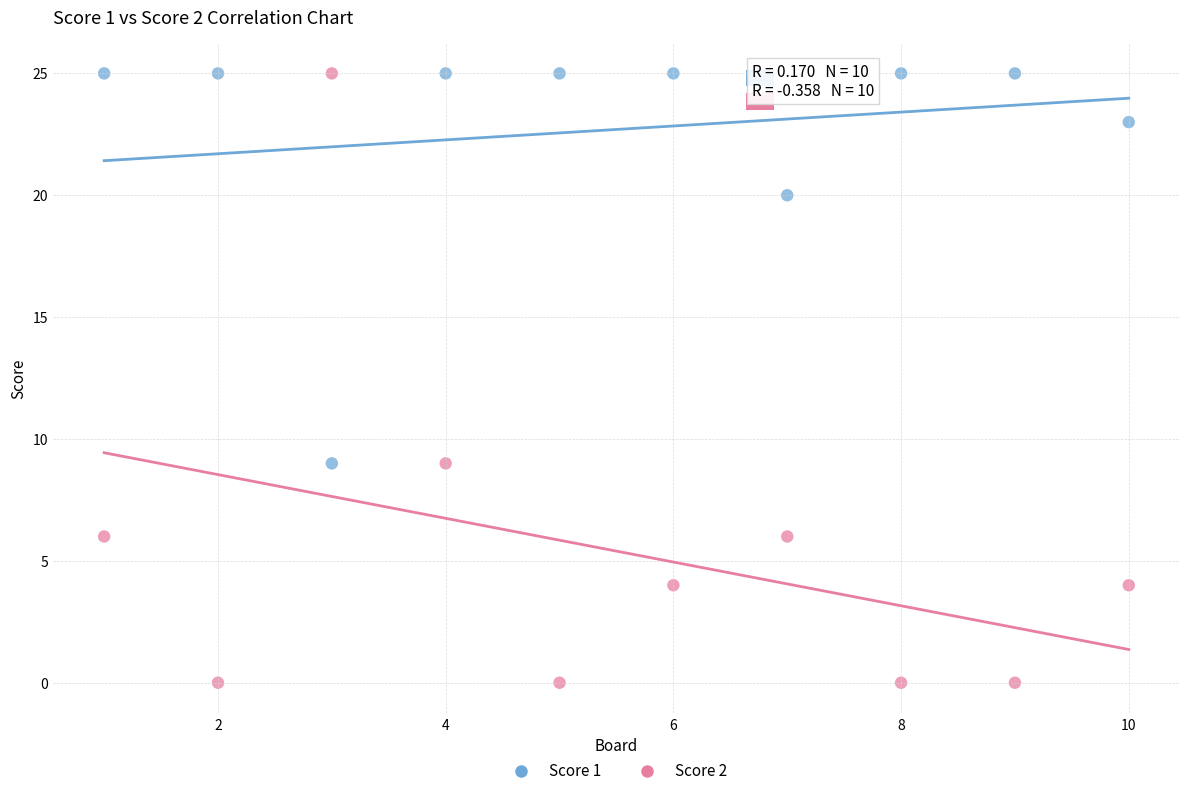

Which series has the widest spread of Y values?

Score 2